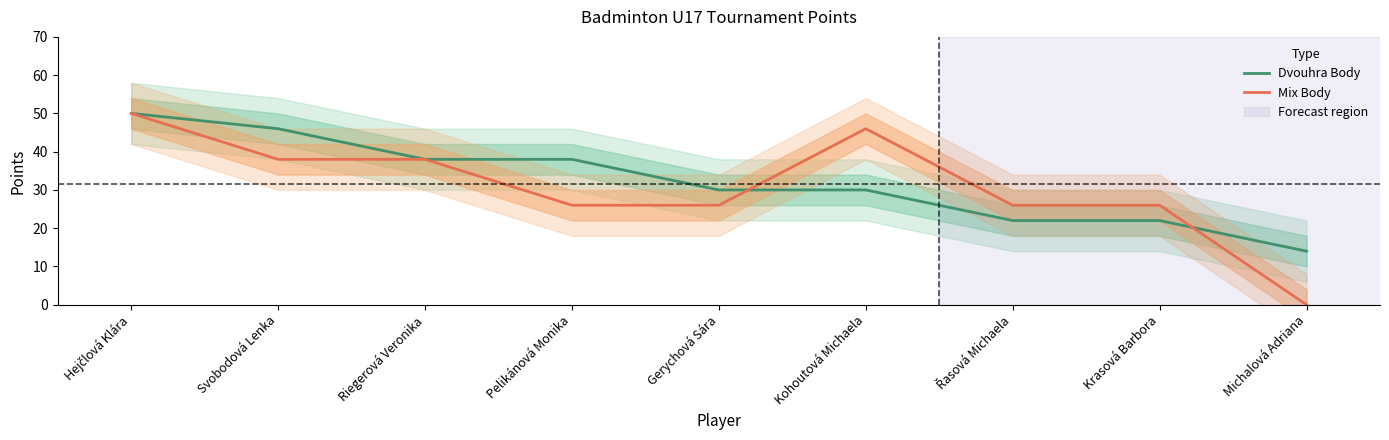

What is the greatest value displayed?

50